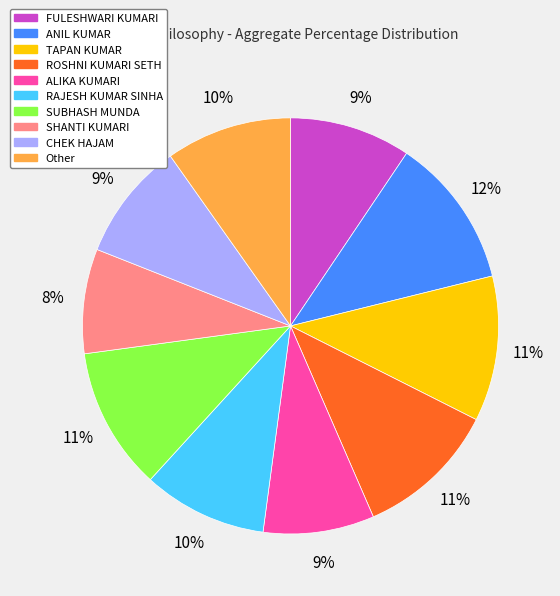

What percentage is the Other slice, to the nearest percent?

10%